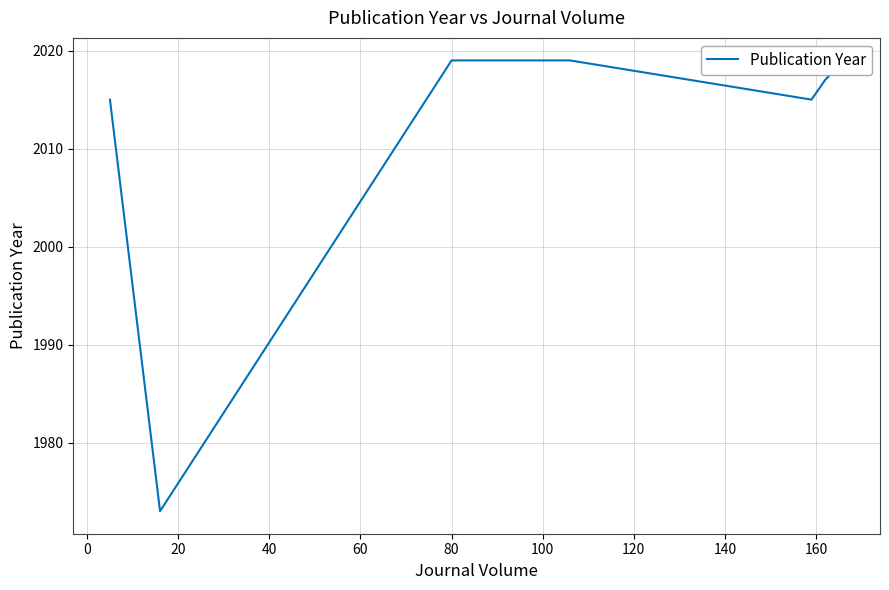

What is the sum of the values at 140 and 100?

4034